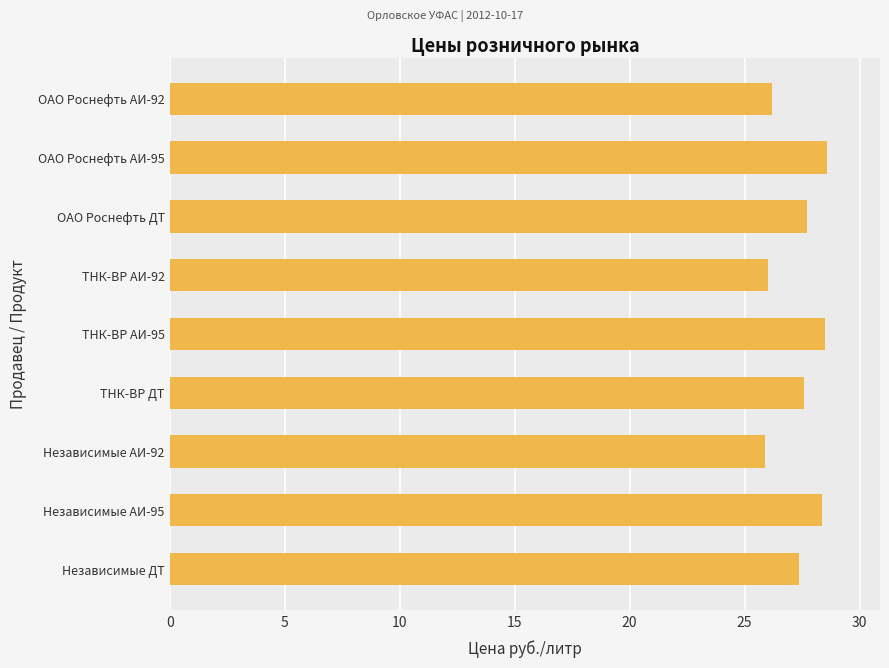

Are the bars grouped side by side (vs. stacked)?

No